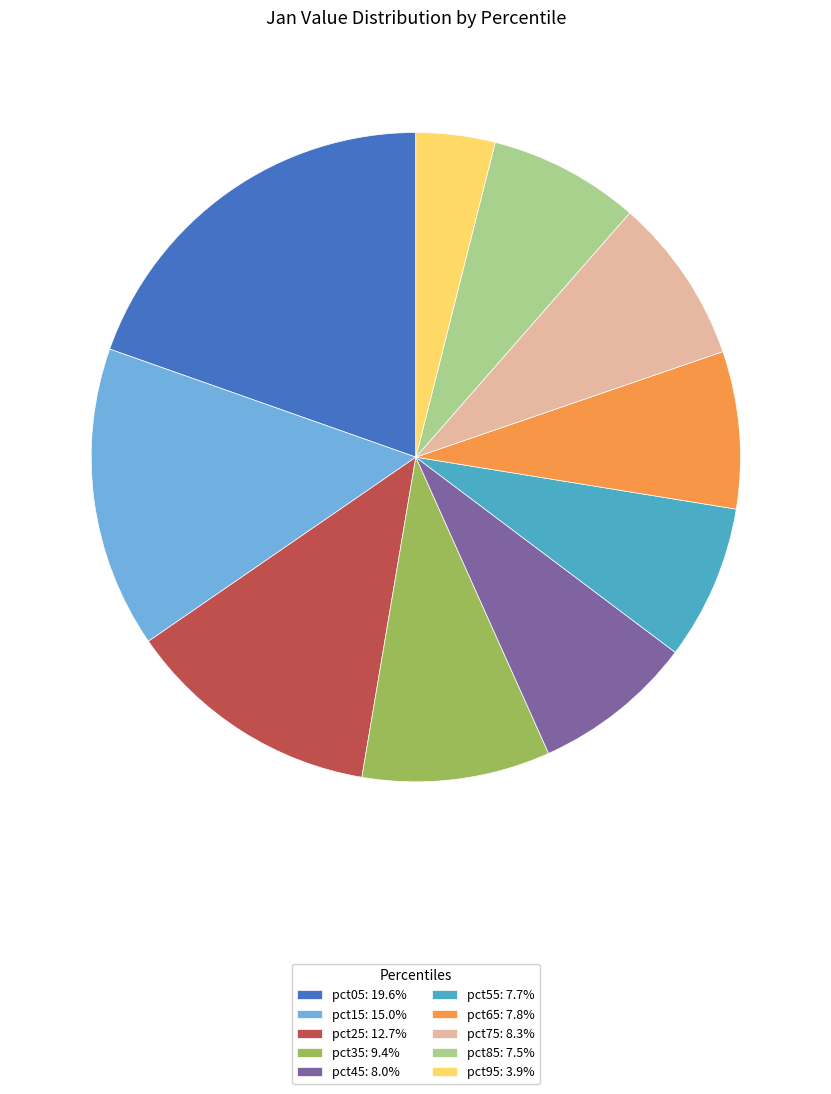

Does any single category account for the majority?

No